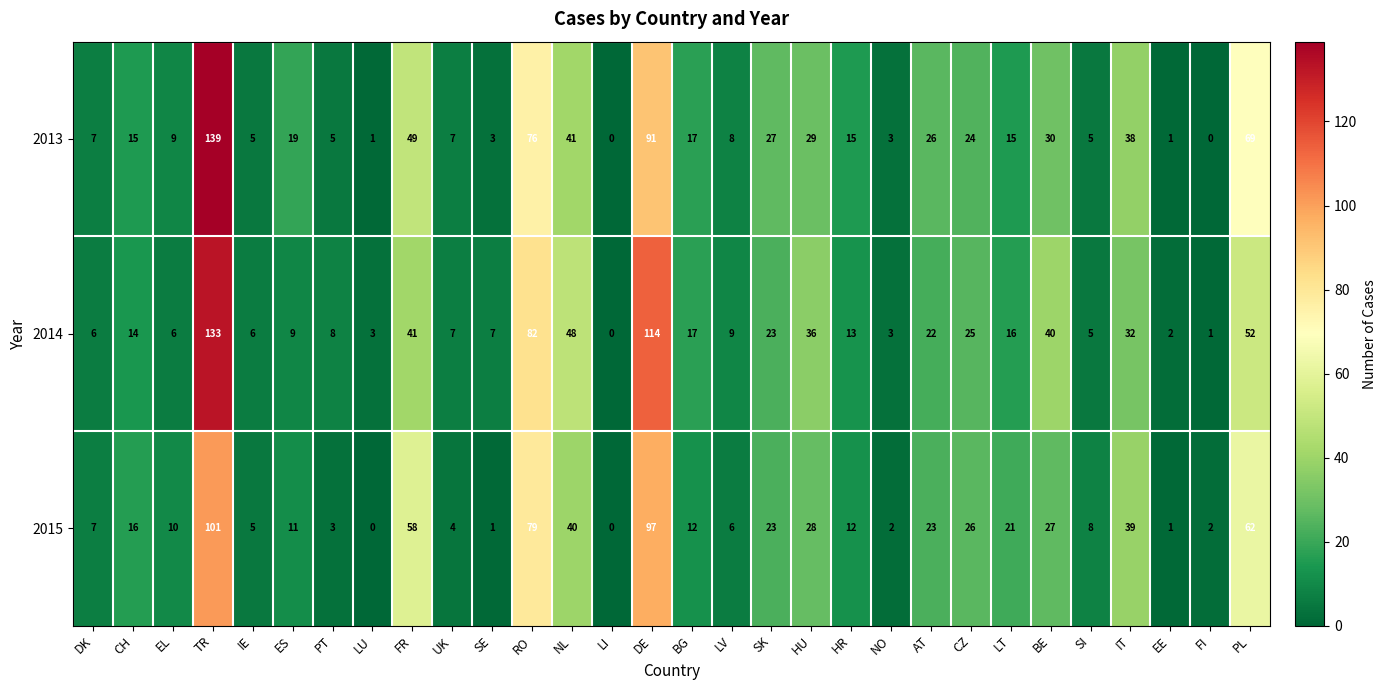

Rank the series at CH from highest to lowest value.

2015, 2013, 2014